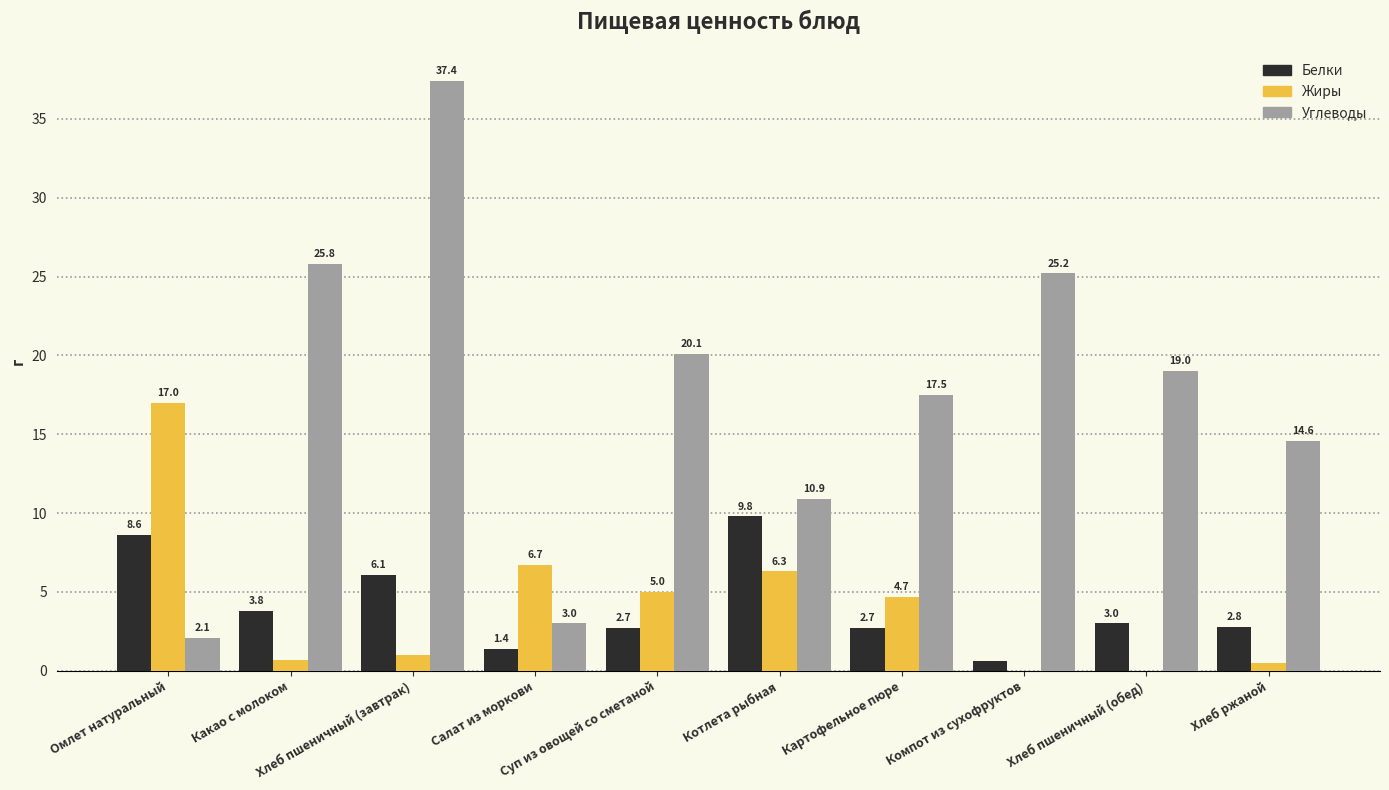

What is the sum of all Углеводы values?

175.6